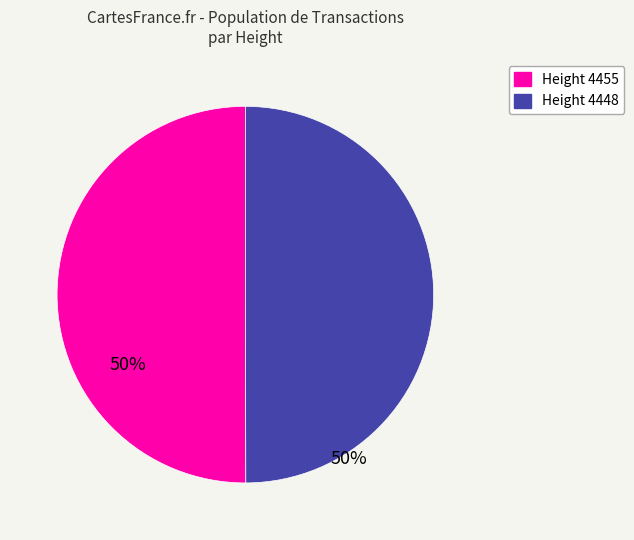

To the nearest percent, what is the average slice percentage?

50%